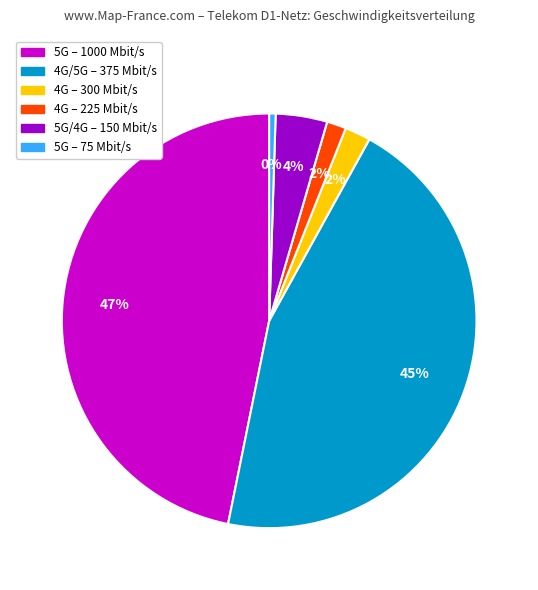

To the nearest percent, what is the average slice percentage?

17%